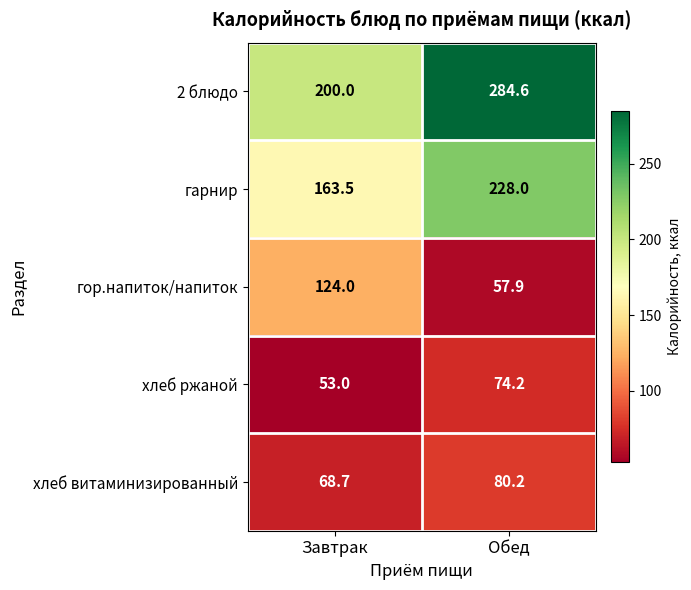

Which label corresponds to the smallest value in the chart?

Завтрак